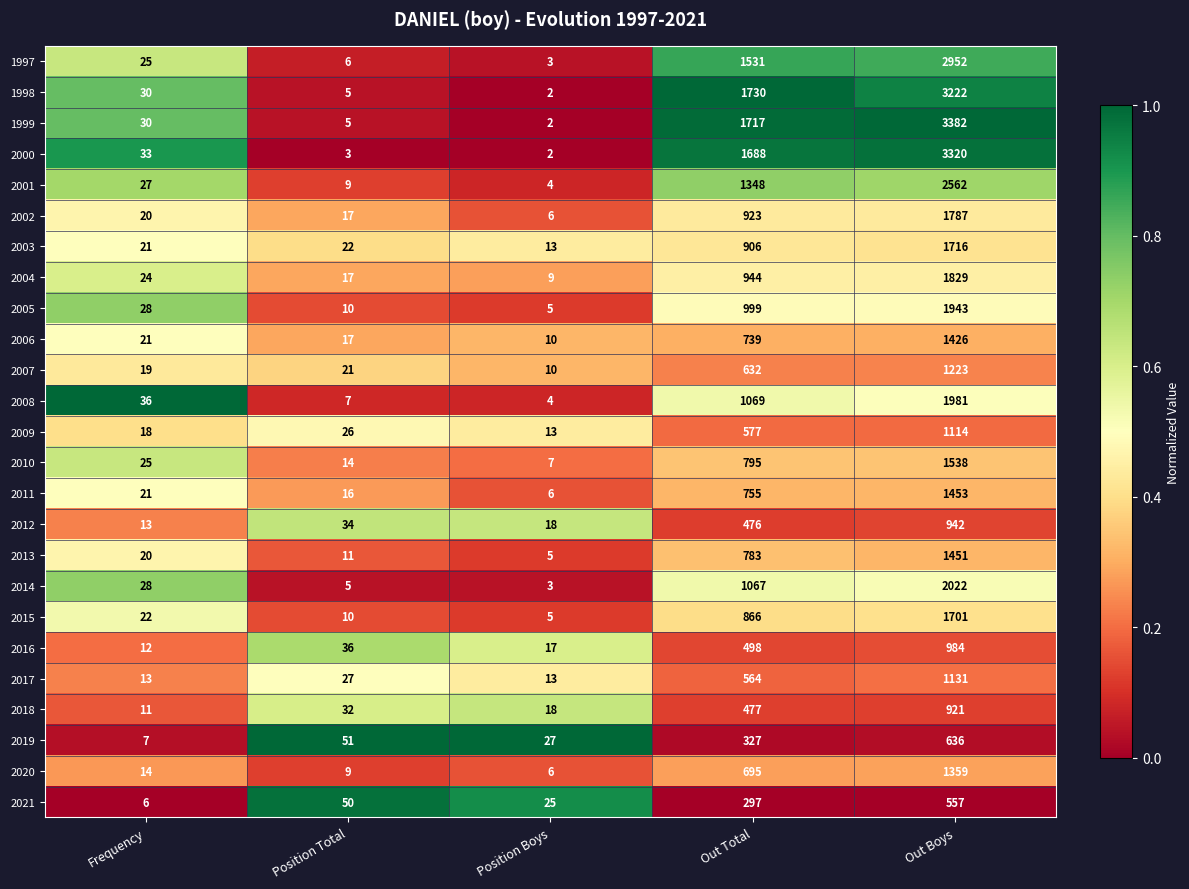

What is the total value across all series at Position Boys?

233